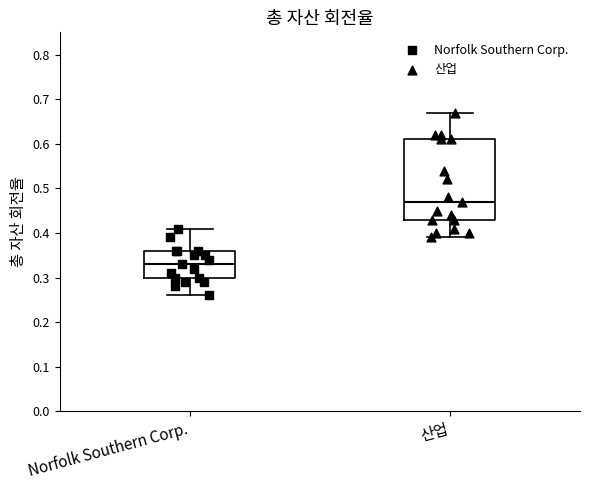

Comparing the boxes themselves (not the whiskers), which one is the tallest?

산업